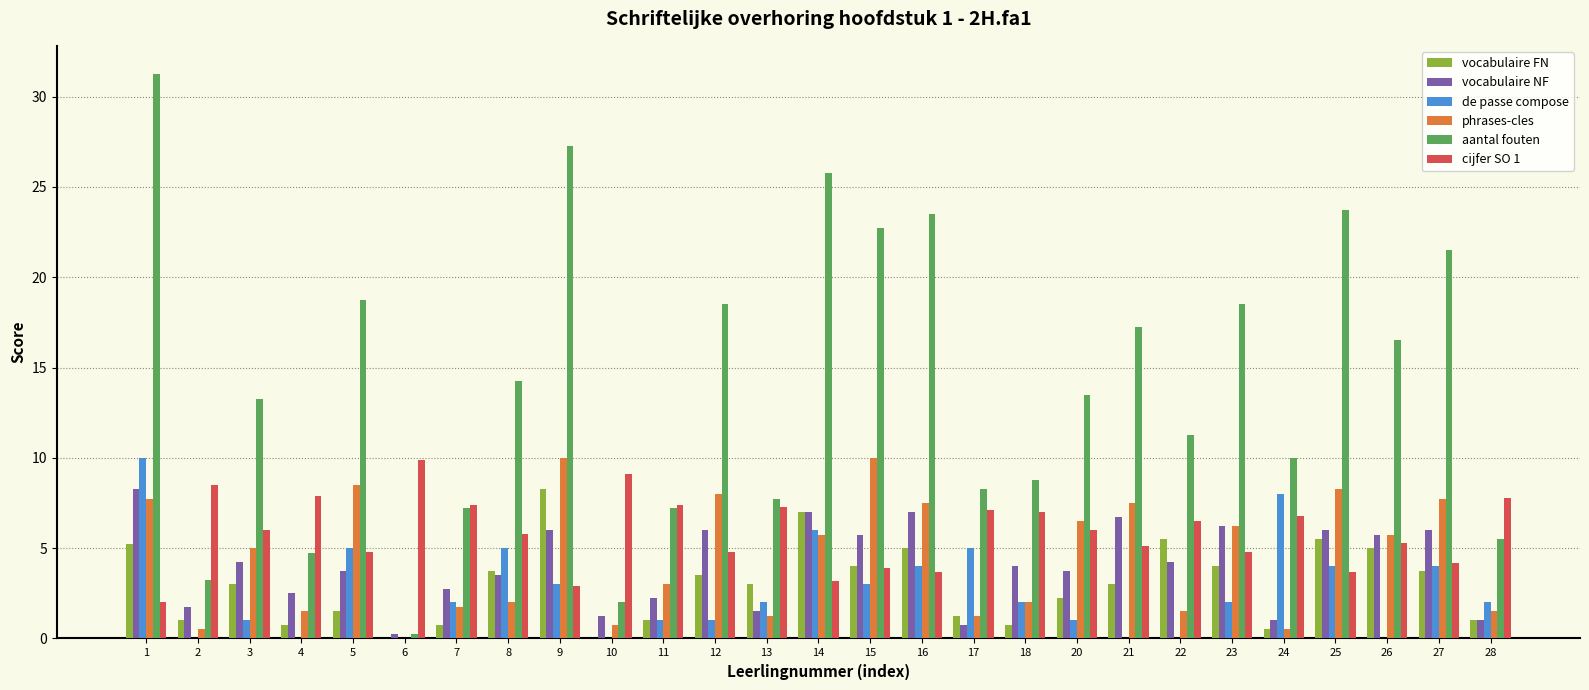

Which series has the largest total across all categories?

aantal fouten